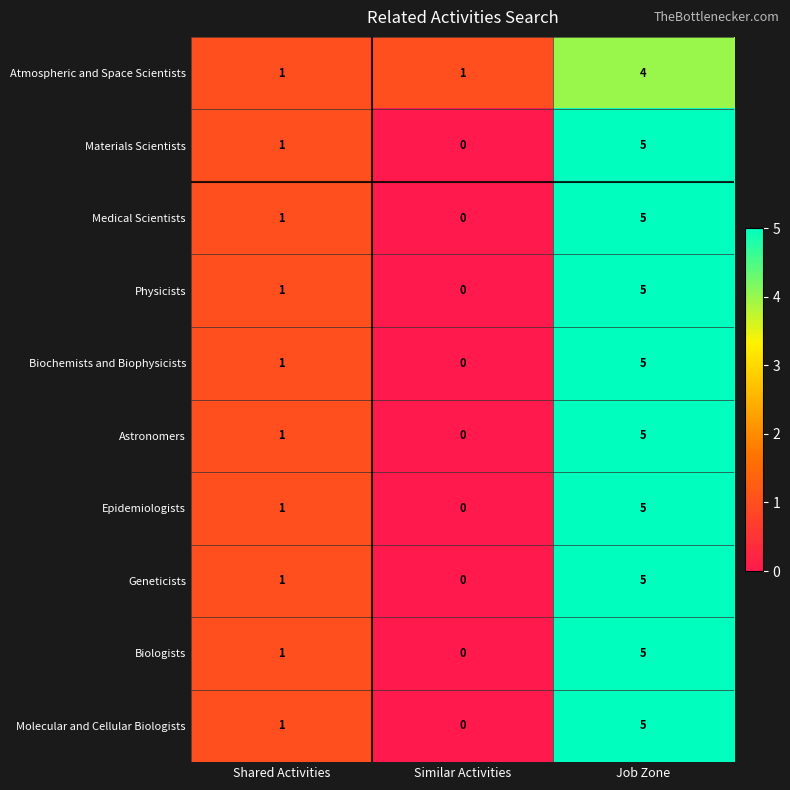

Count the number of data series in this chart.

10